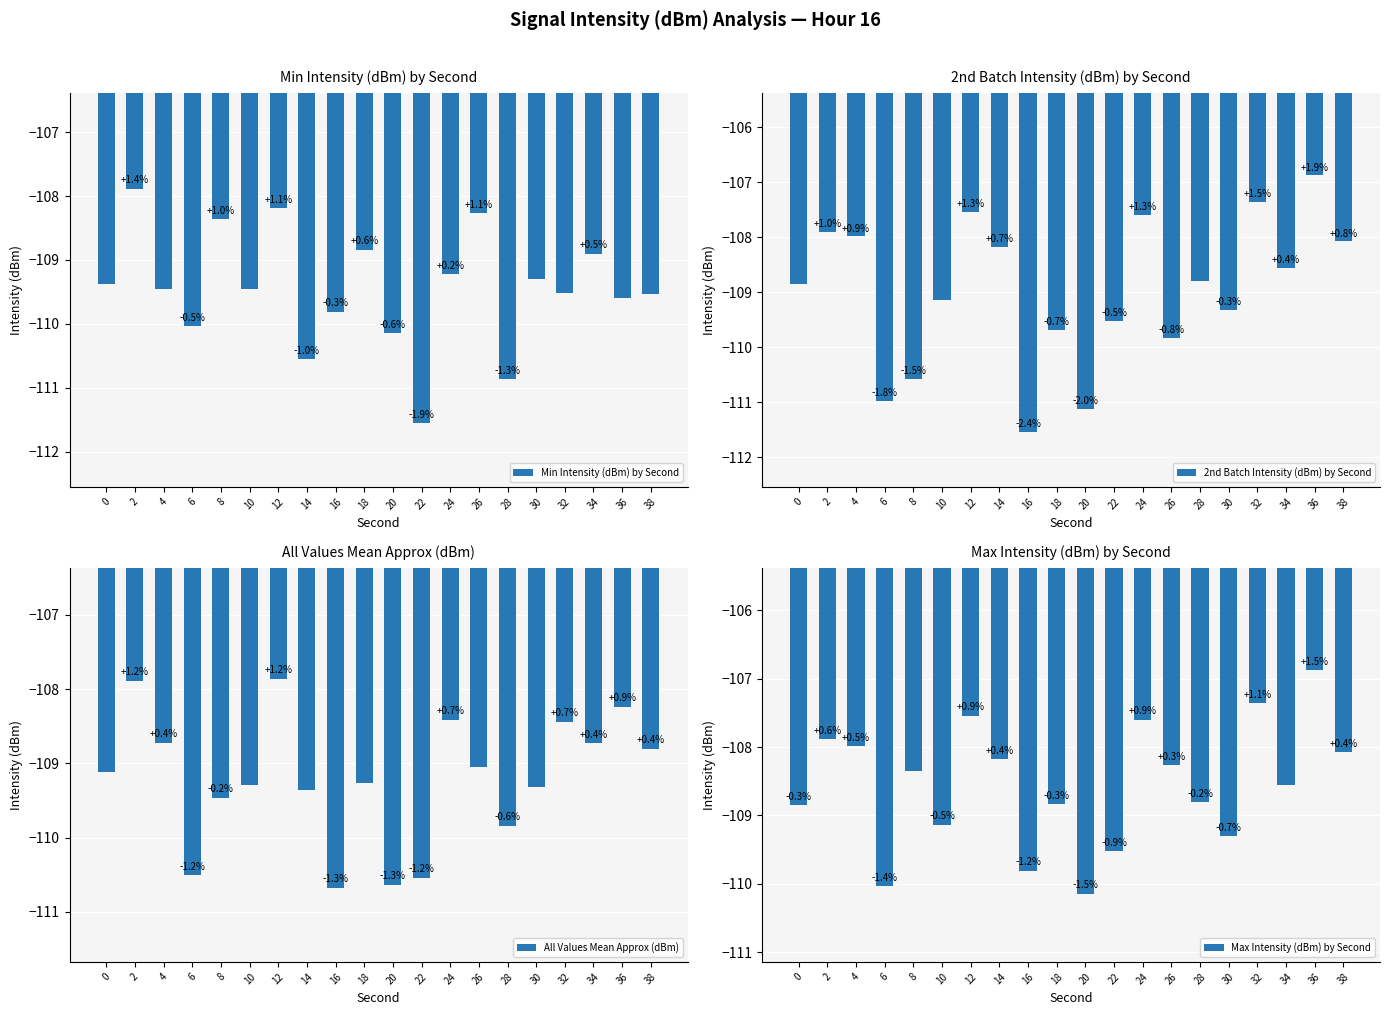

Is it true that 2nd Batch Intensity (dBm) by Second equals -111.1 at 20?

True